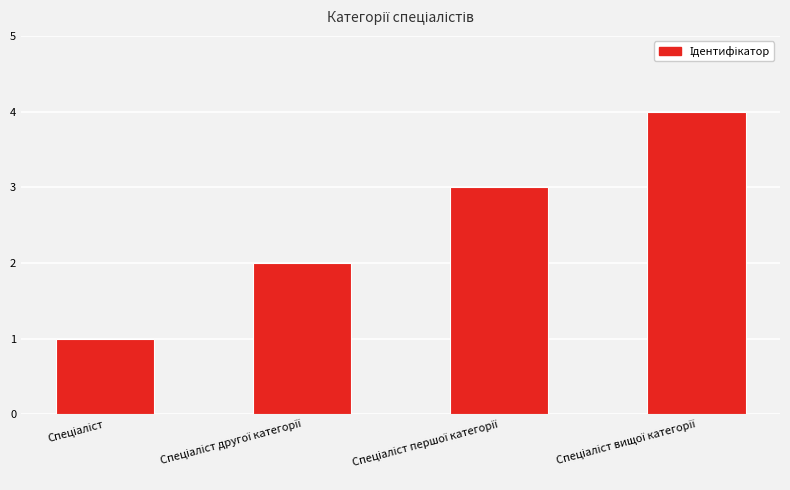

How many categories are shown in the chart?

4